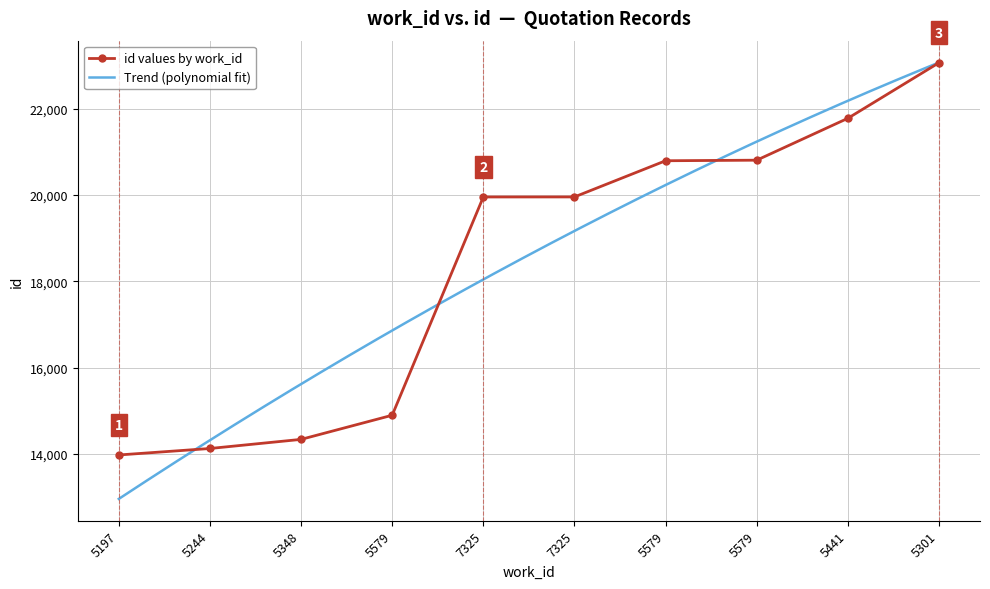

What is the difference between the values at 5579 and 5197?

920